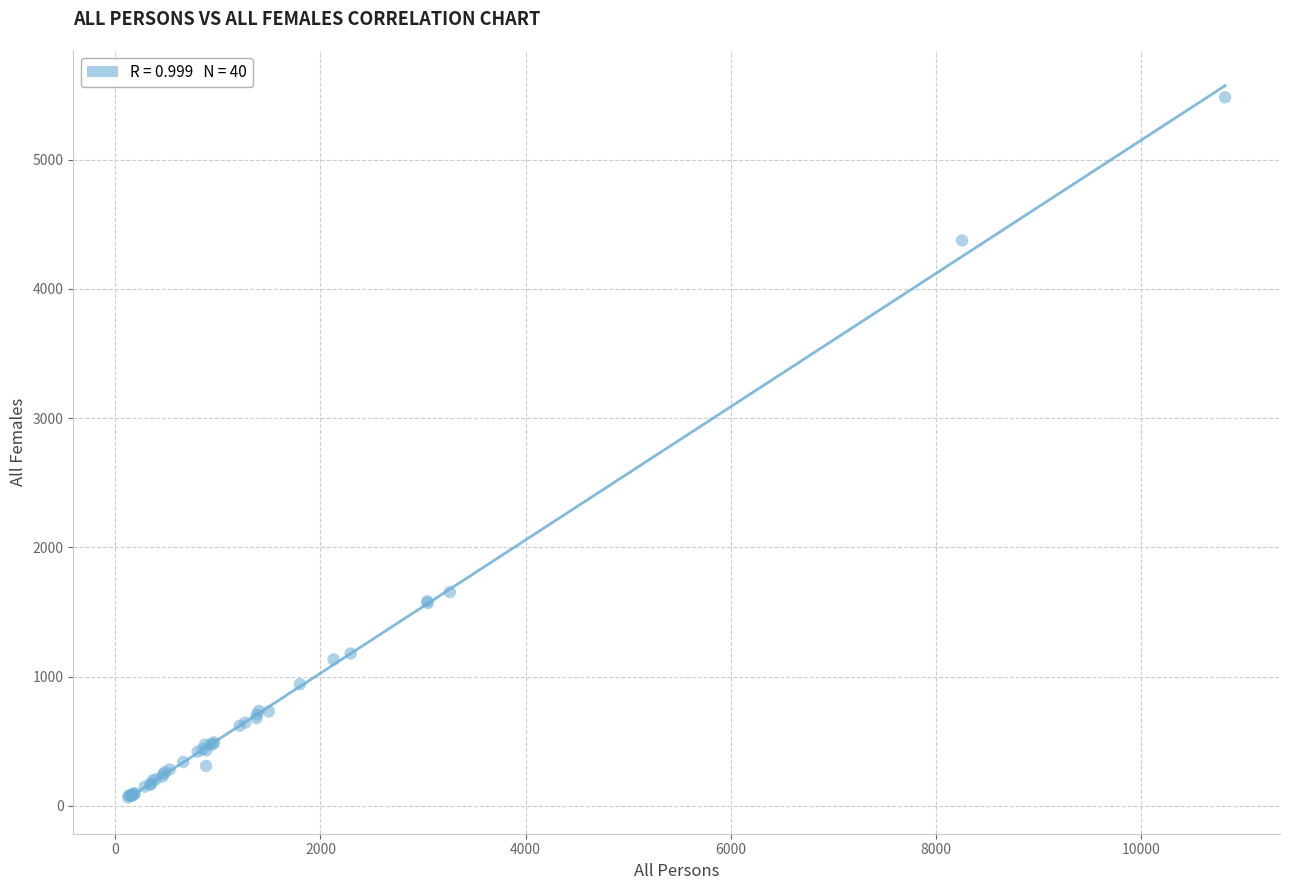

What Y value in the scatter plot is closest to 2773?

1653